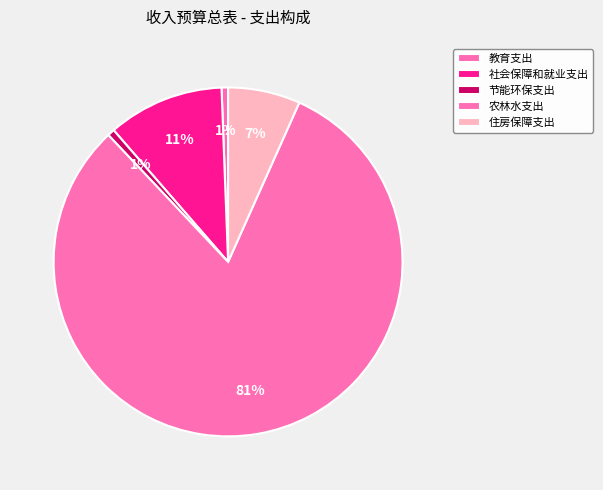

Count the number of slices in the pie.

5